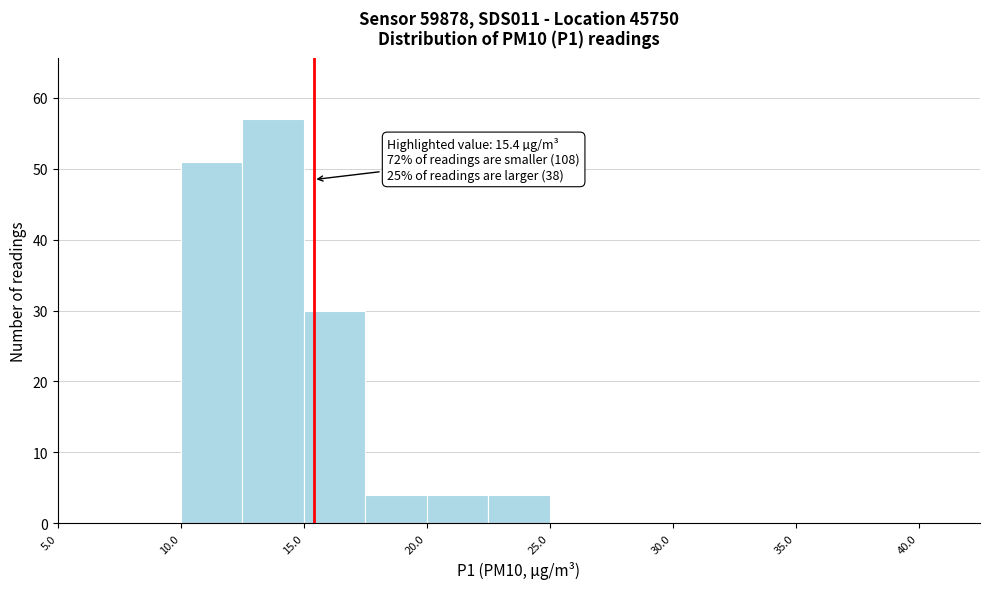

Over which range of the x-axis is the bar tallest?

12.5 to 15.0